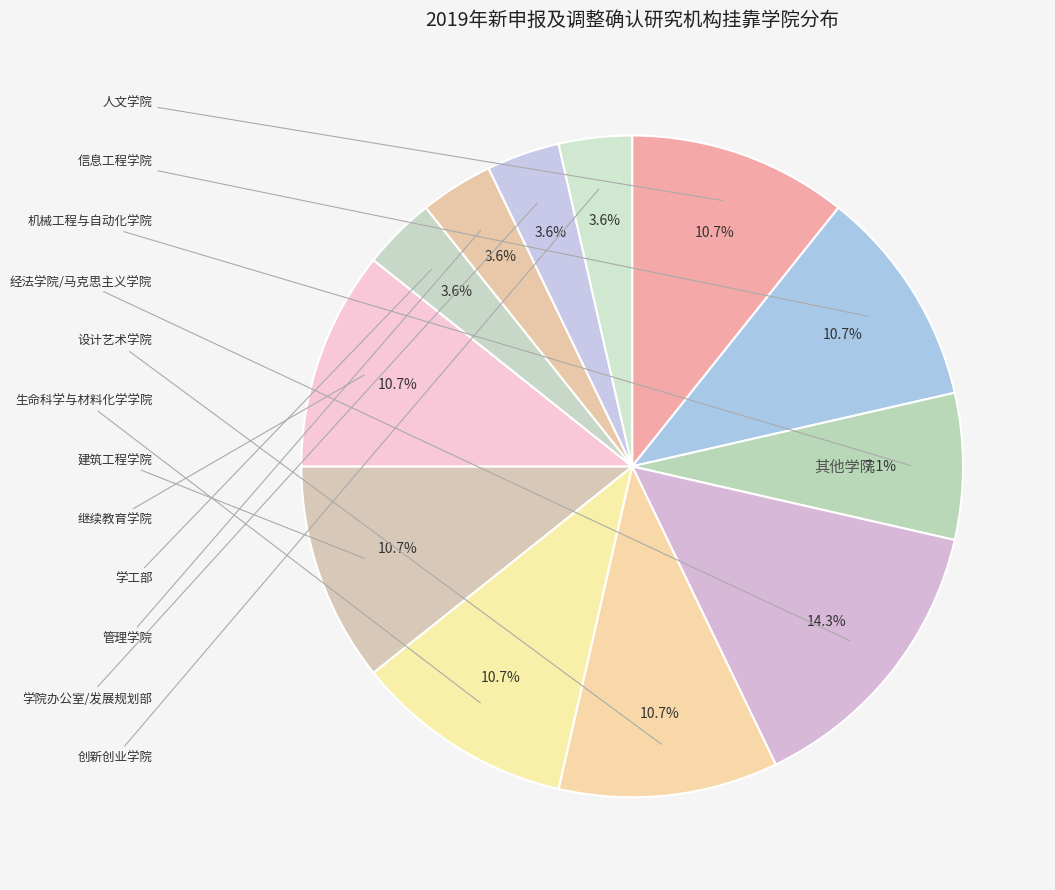

Which category has the smallest portion of the pie?

学工部